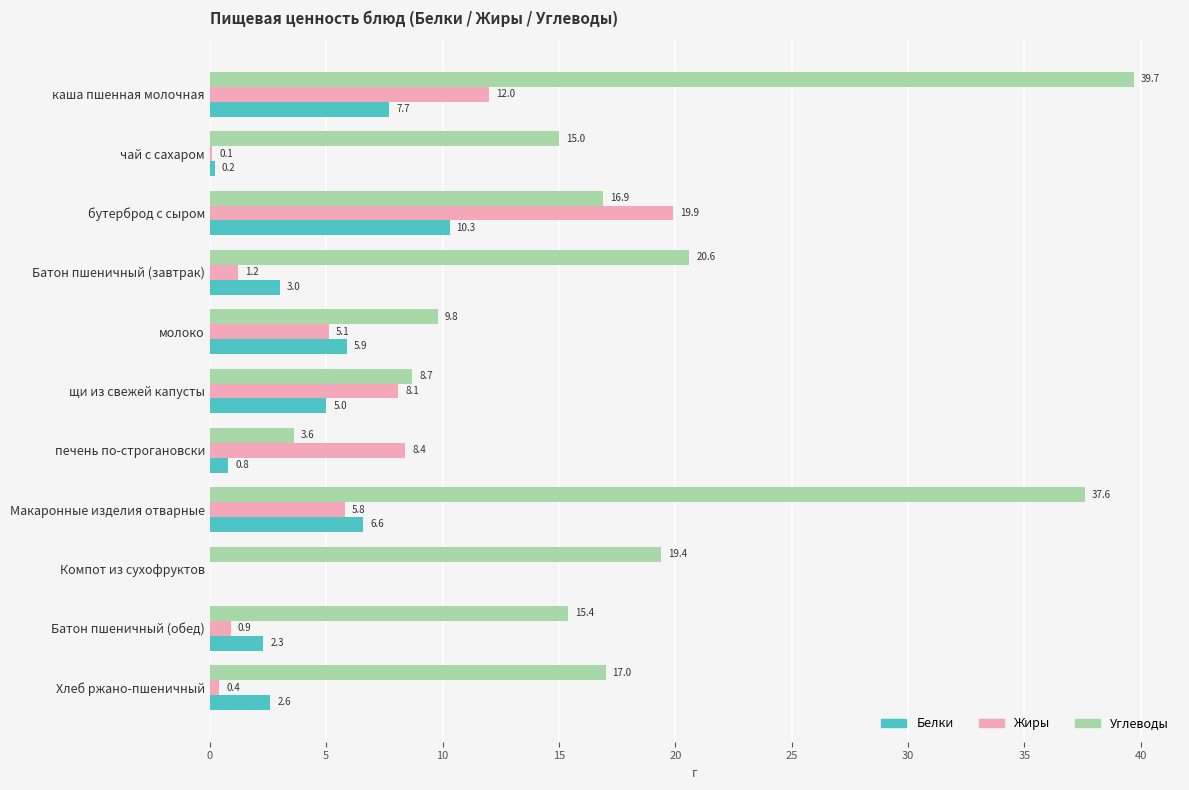

The Белки series shows 3.0 at Батон пшеничный (завтрак). True or false?

True